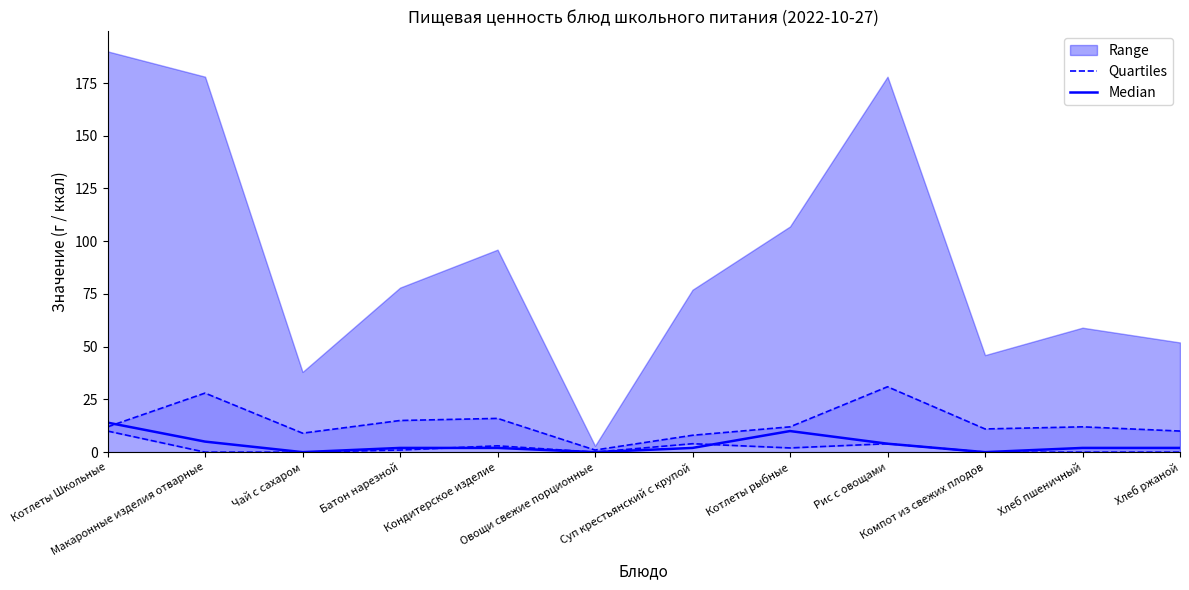

What is the difference between the maximum and second lowest values in the Quartiles series?

23